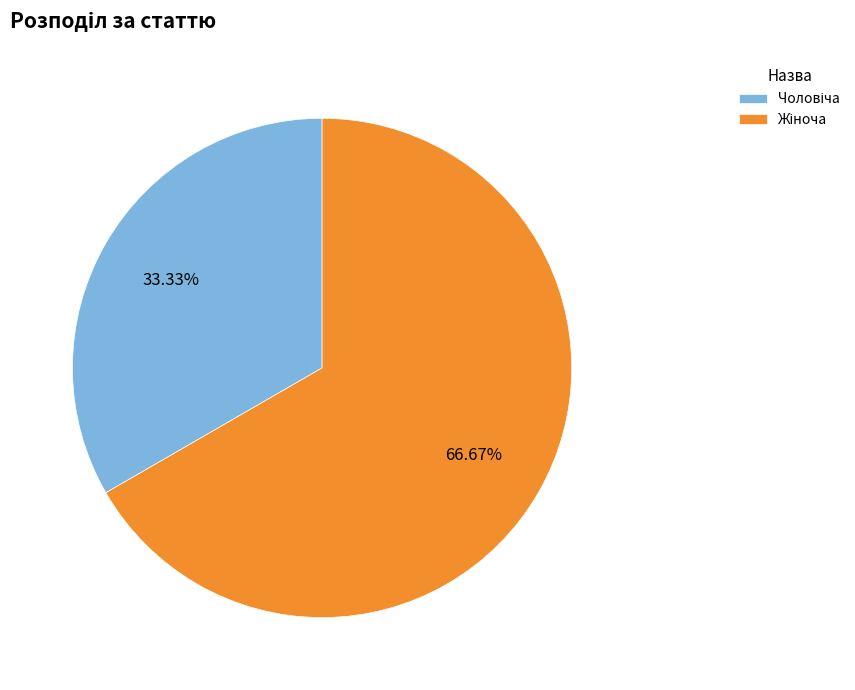

Is there any slice that represents more than half of the pie?

Yes